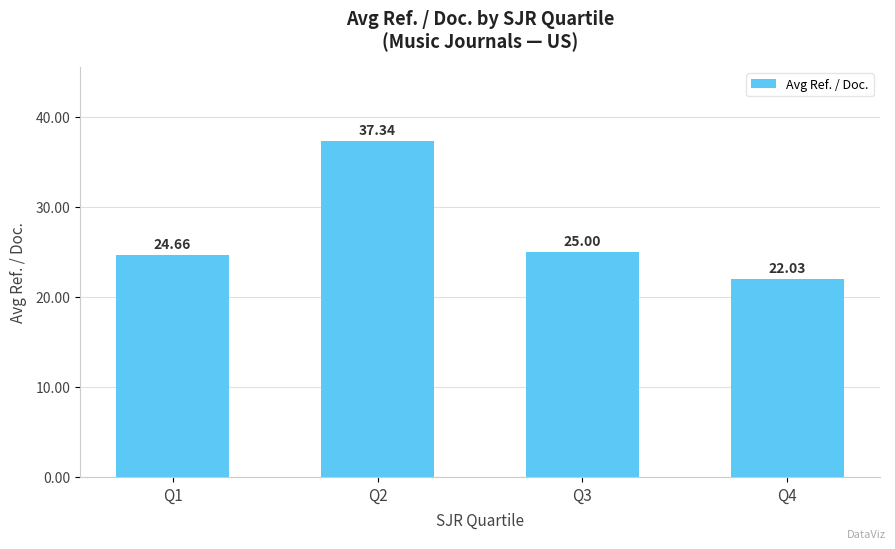

Reading left to right, what are all the values shown in this chart?

Q1=24.7	Q2=37.3	Q3=25.0	Q4=22.0